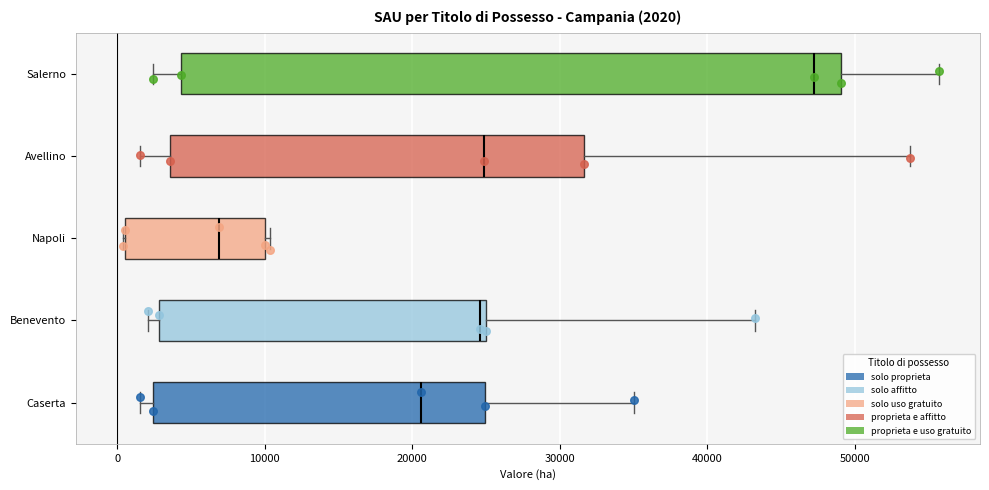

Which box has the furthest to the left median line?

Napoli